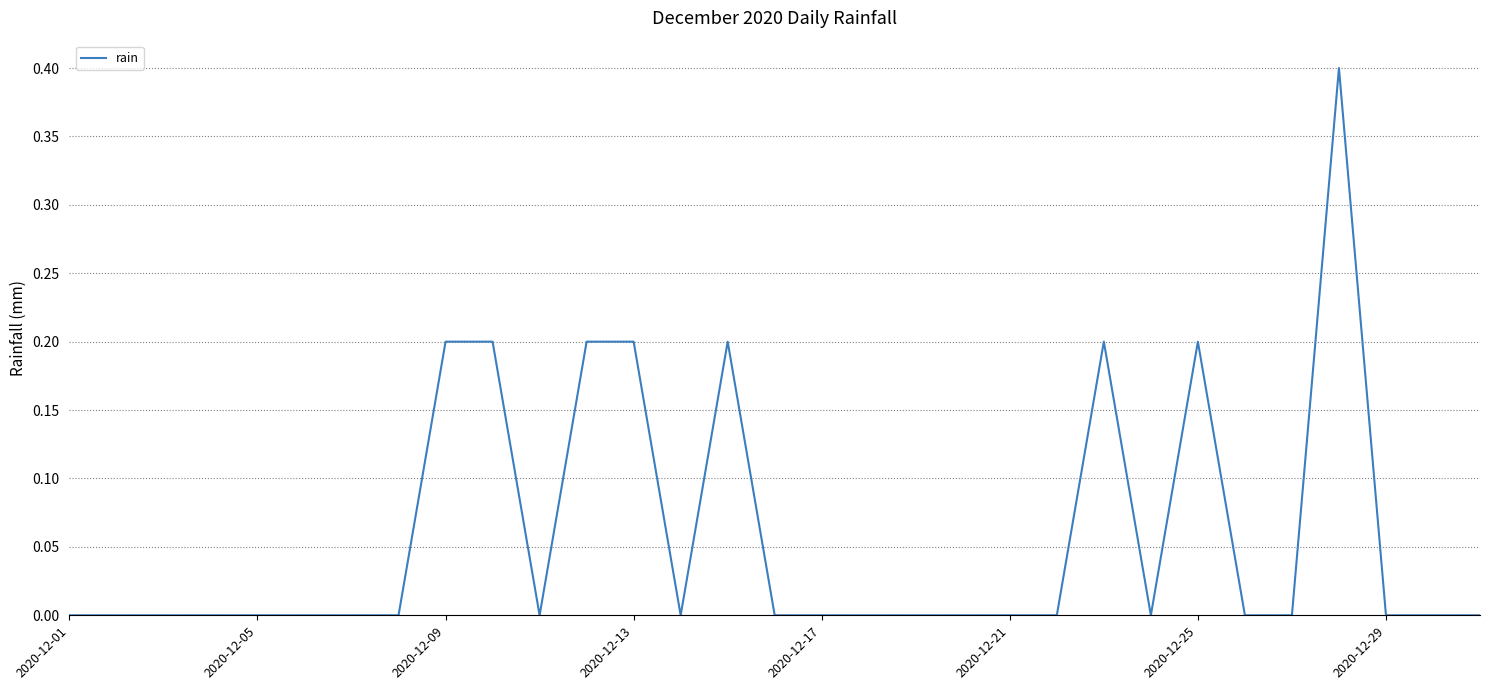

What is the difference between the maximum and minimum values?

0.4